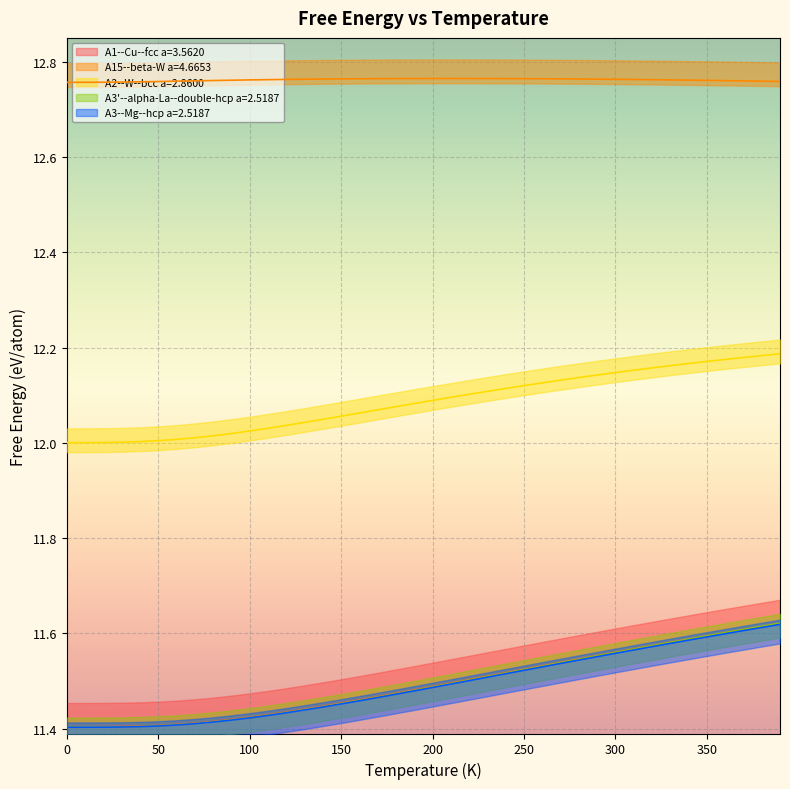

List the series in order of their peak value, lowest first.

A3--Mg--hcp a=2.5187, A1--Cu--fcc a=3.5620, A3'--alpha-La--double-hcp a=2.5187, A2--W--bcc a=2.8600, A15--beta-W a=4.6653